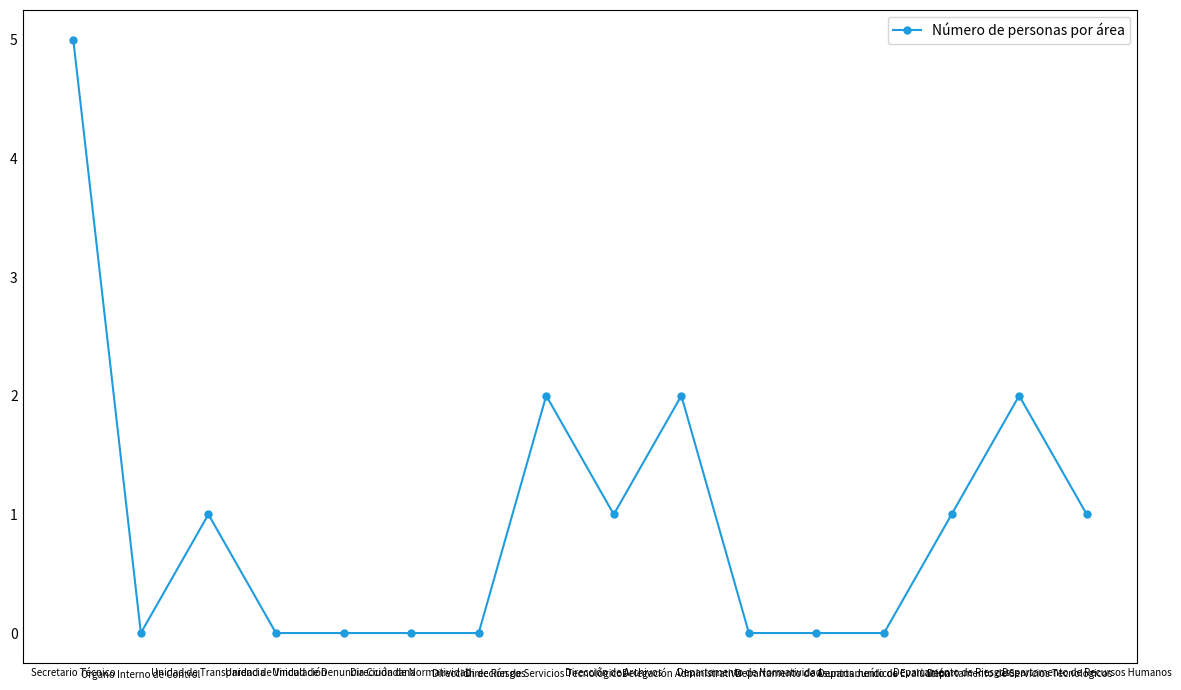

What is the label of the 14th point from the left?

Departamento de Riesgos